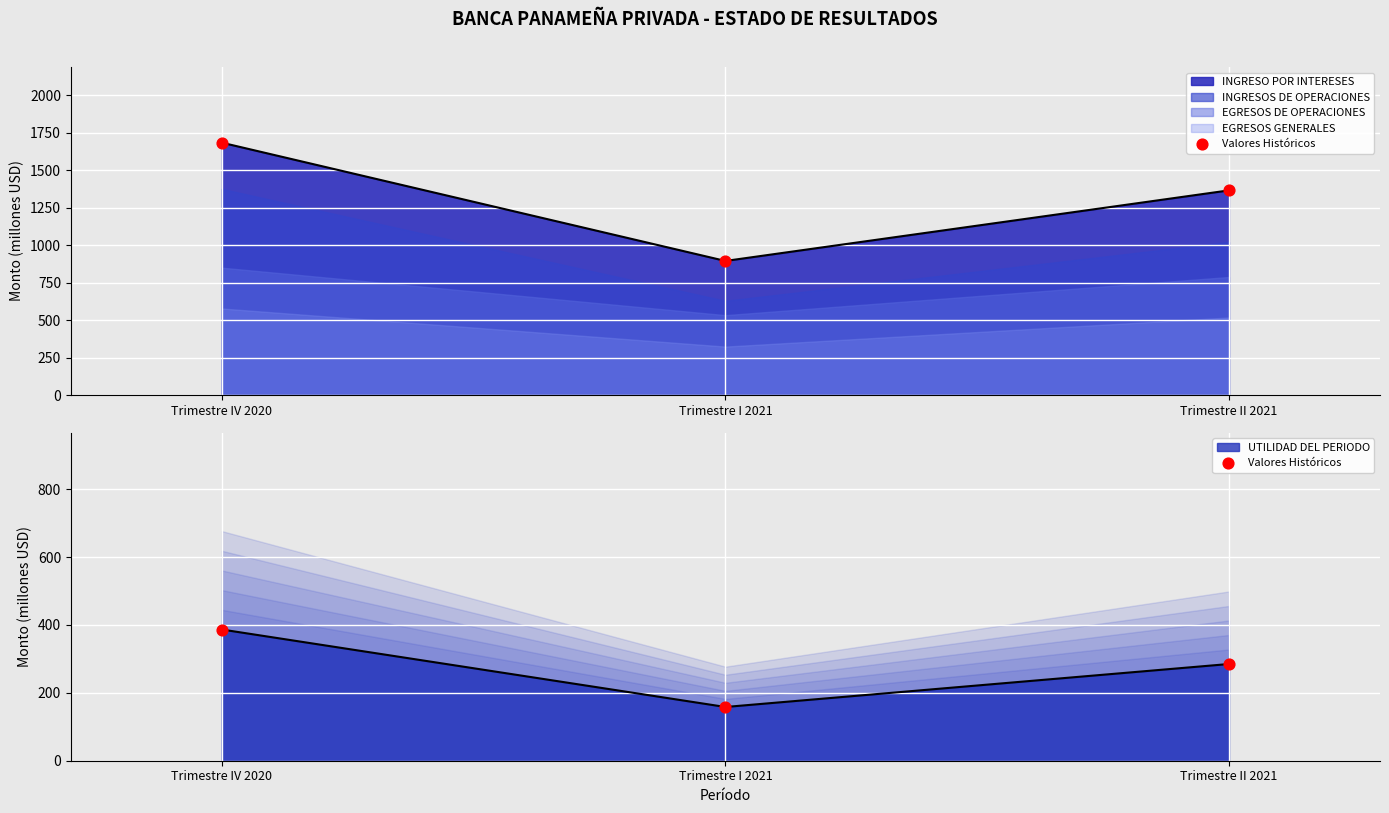

Which has a higher value, Trimestre IV 2020 or Trimestre I 2021?

Trimestre IV 2020